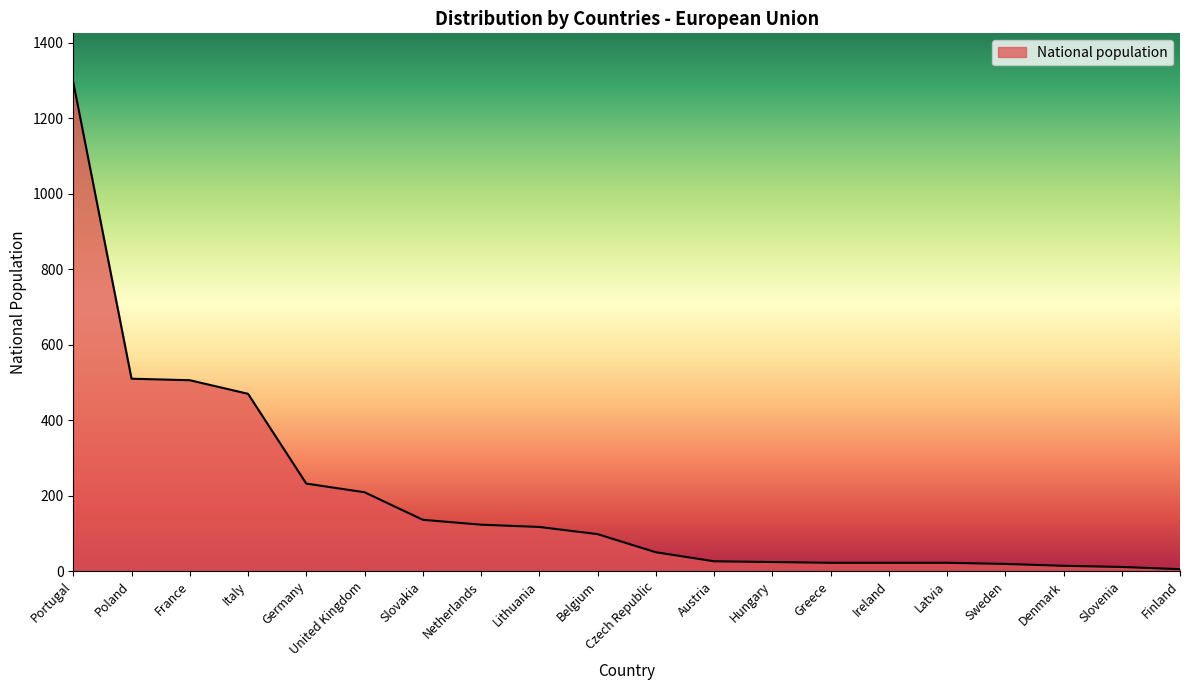

What is the change in value from Lithuania to Finland?

-112